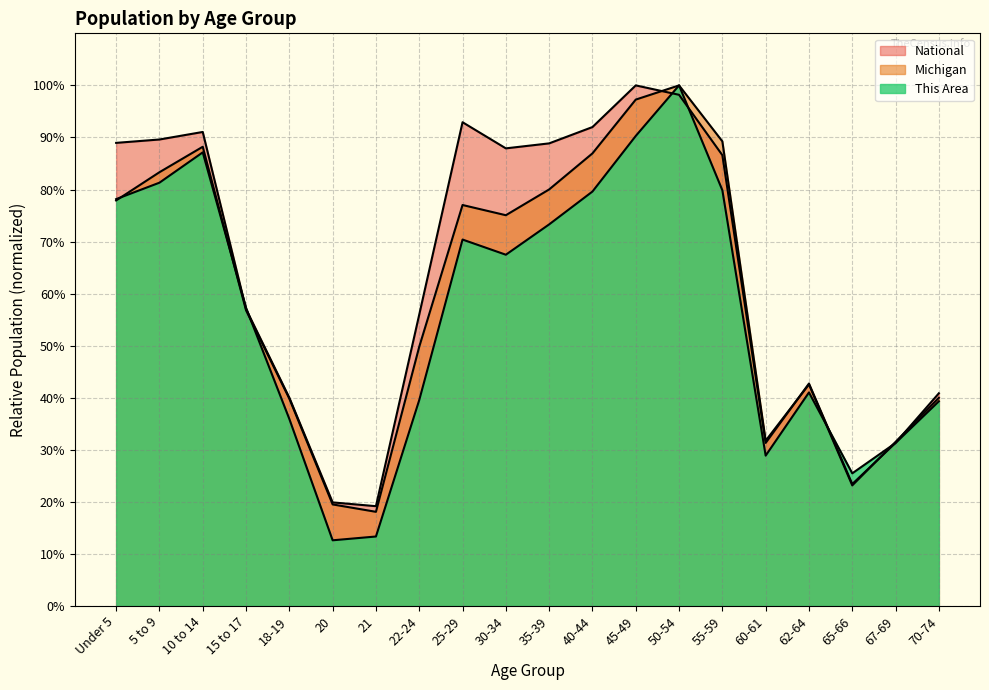

Rank the series by their maximum value, from lowest to highest.

This Area, Michigan, National